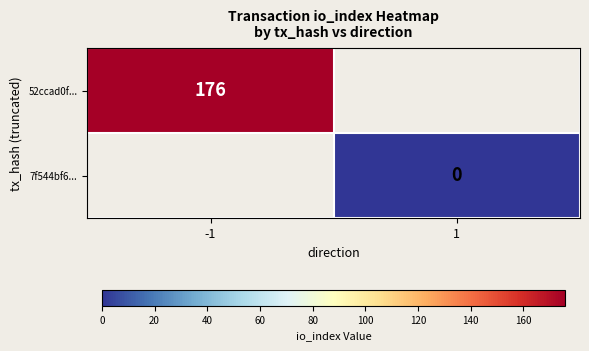

Is the value of 52ccad0f... at -1 greater than the value of 7f544bf6... at 1?

Yes